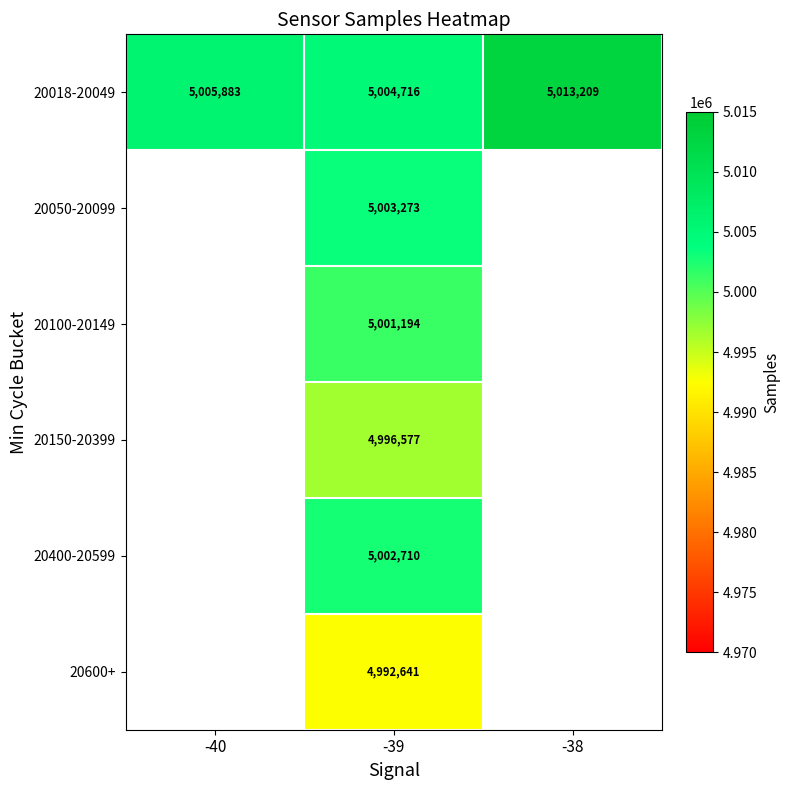

Rank the categories by 20018-20049 value from highest to lowest.

-38, -40, -39